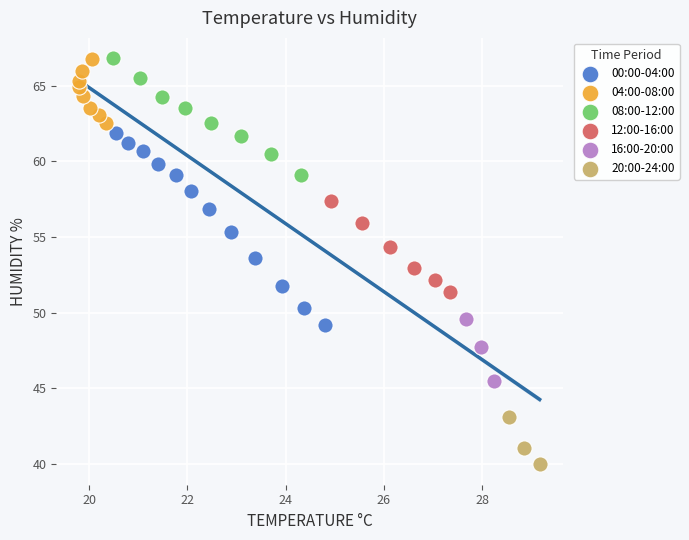

Which series reaches the minimum Y coordinate?

20:00-24:00